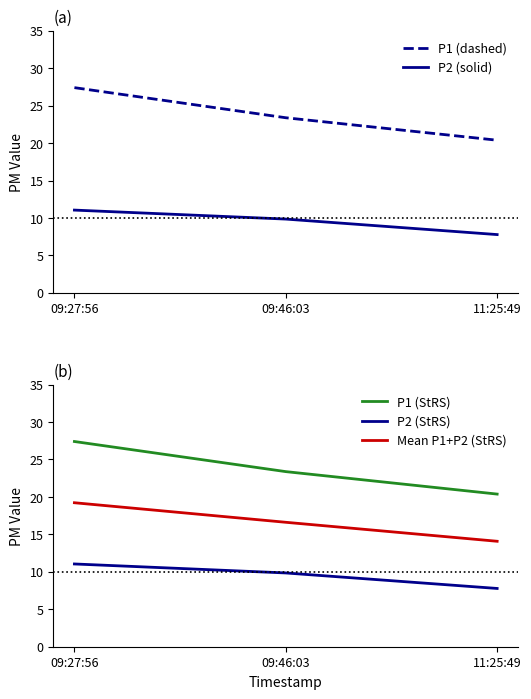

What value does the P1 (StRS) series have at 09:46:03?

23.4